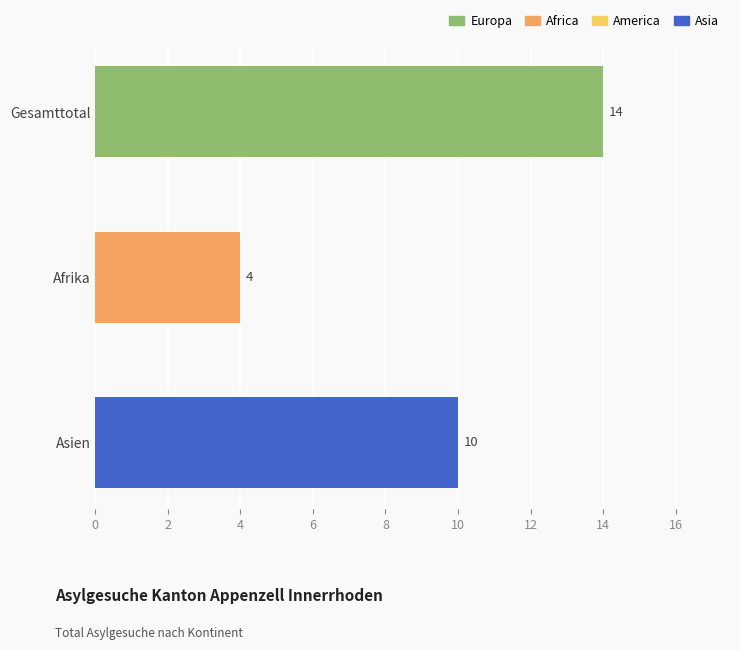

What position from the top is Afrika?

2